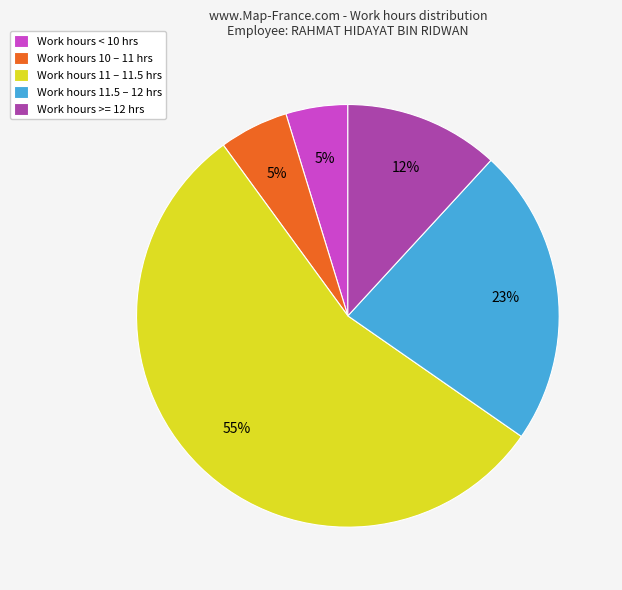

Do Work hours 10 – 11 hrs and Work hours 11.5 – 12 hrs together represent more than half of the pie?

No